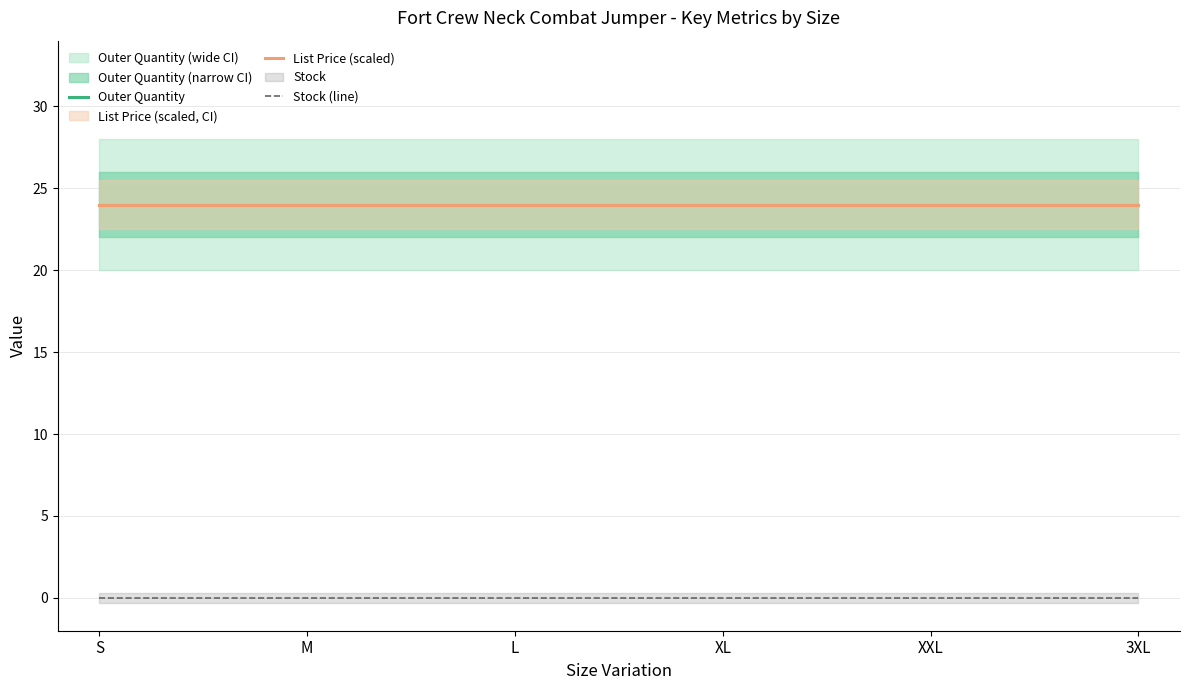

What are all the series names shown in the legend?

List Price, Stock, Outer Quantity